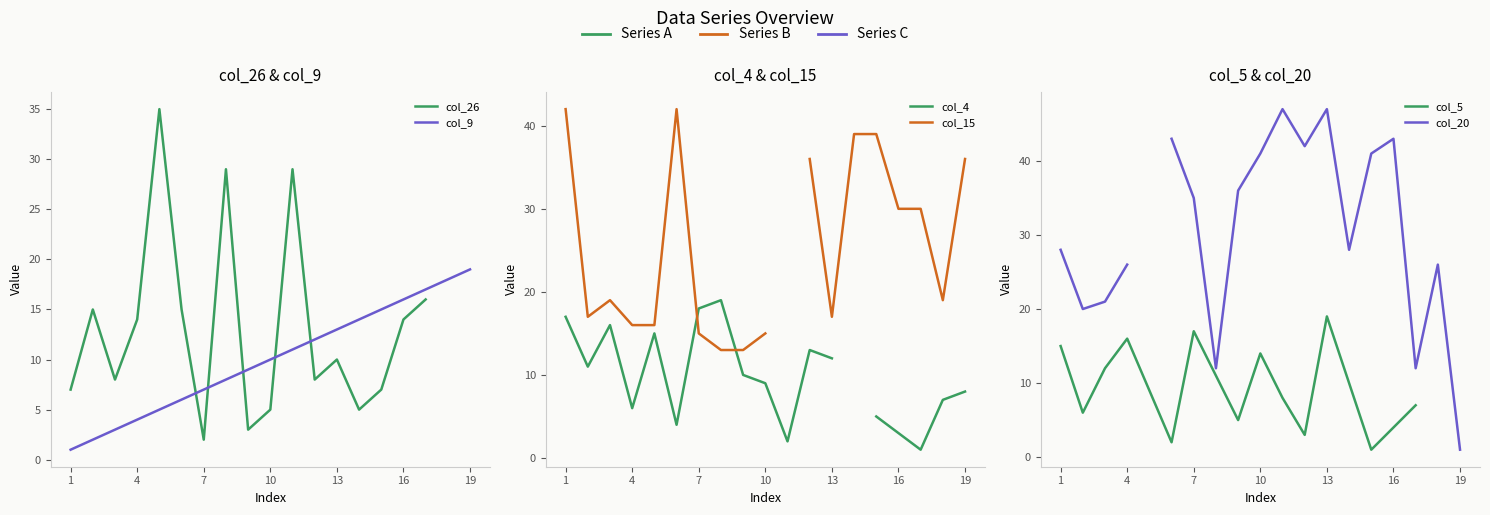

Is this an area chart (filled region under the line)?

No